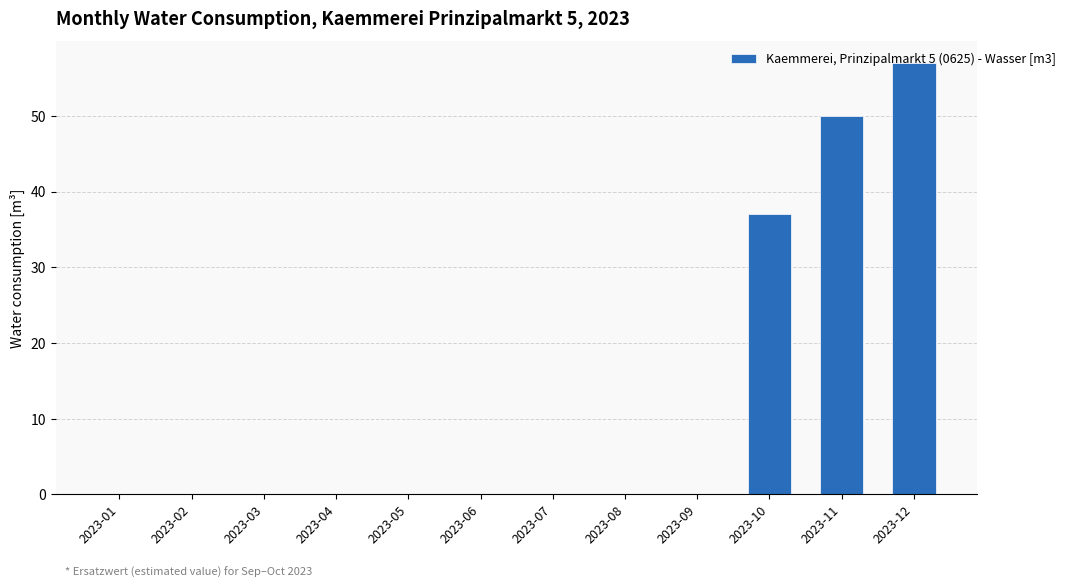

How many values are between 0 and 37?

10